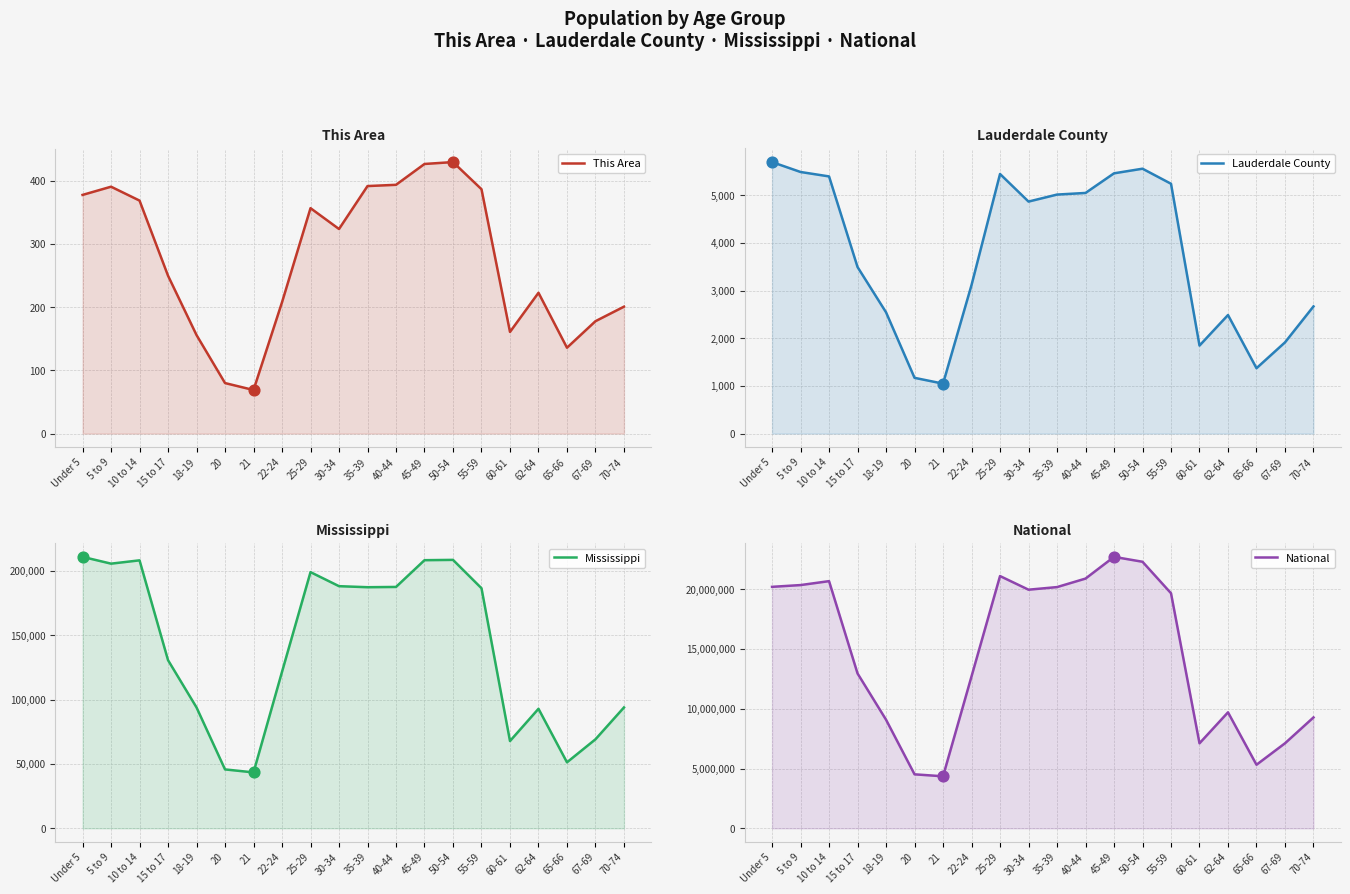

Which series contains the lowest Y value?

This Area